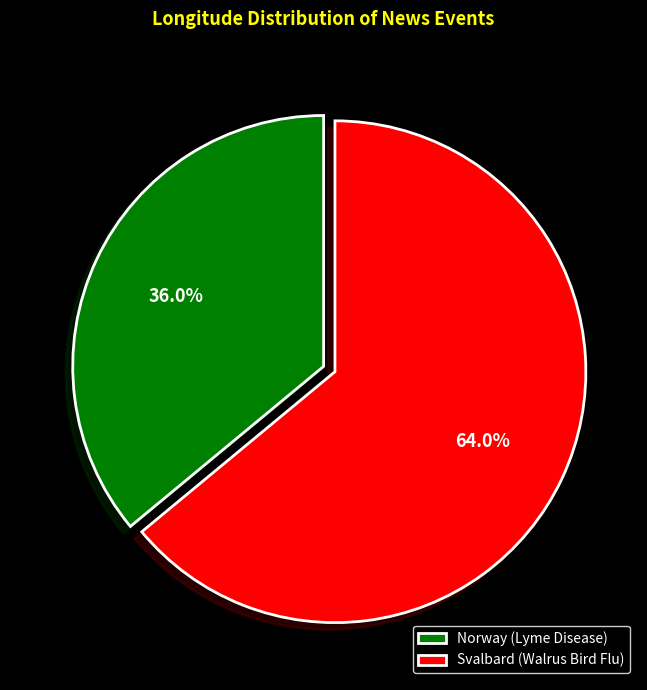

Is there a majority slice in this chart?

Yes